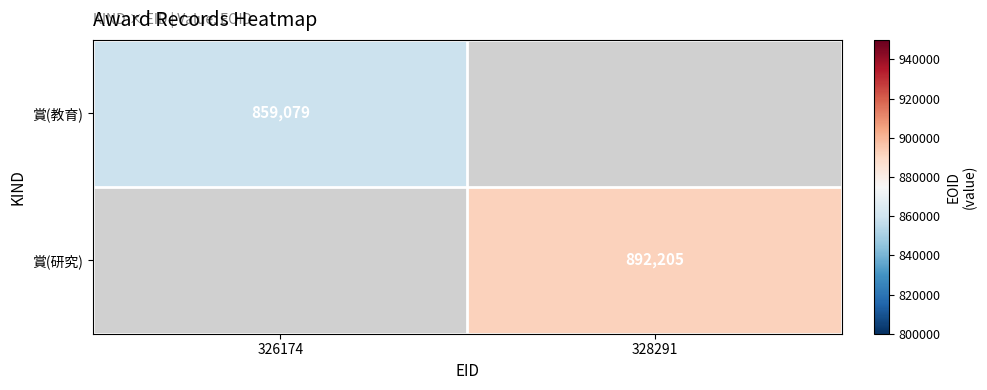

The value of 賞(研究) at 328291 is 1493782. True or false?

False